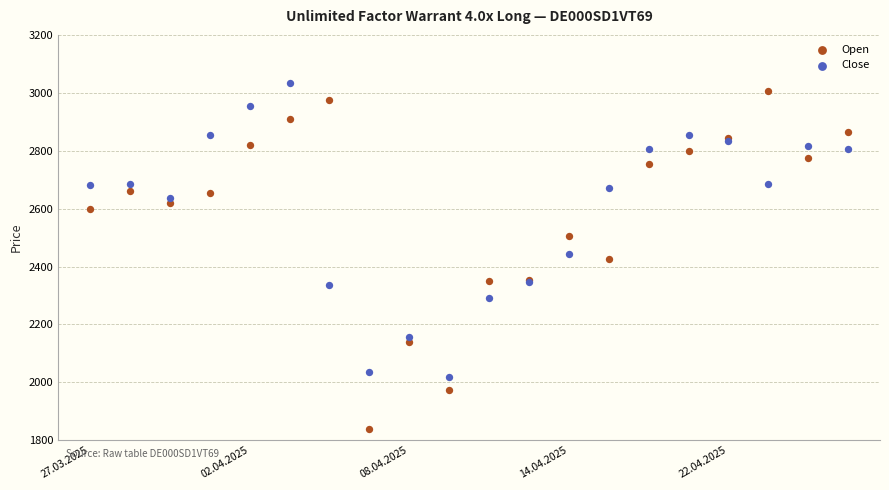

Which series contains the highest Y value?

Close